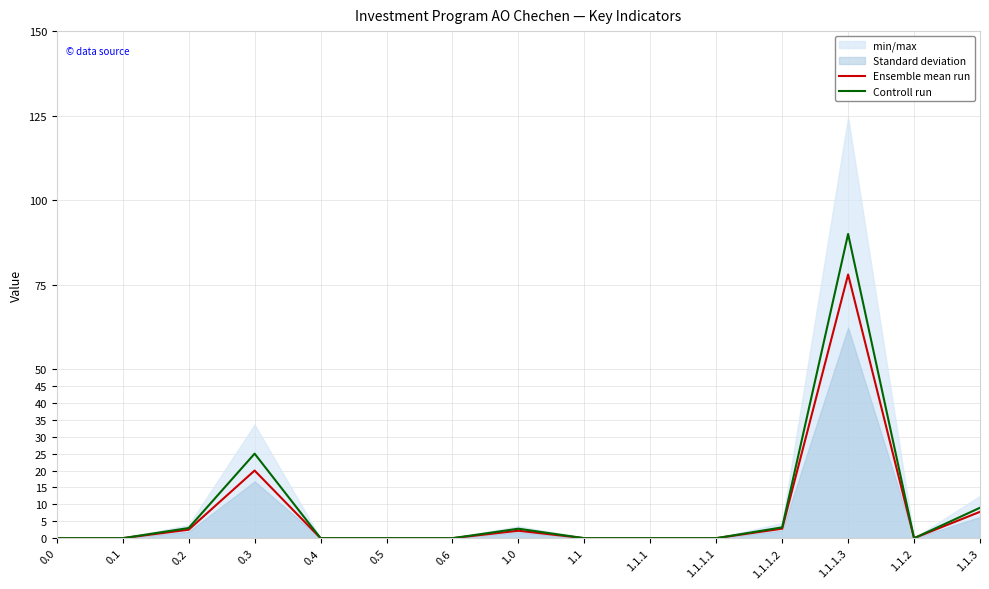

Reading right to left, transcribe all the data shown in this chart.

Ensemble mean run: 1.1.3=7.8	1.1.2=0.0	1.1.1.3=78.0	1.1.1.2=2.8	1.1.1.1=0.0	1.1.1=0.0	1.1=0.0	1.0=2.2	0.6=0.0	0.5=0.0	0.4=0.0	0.3=20.0	0.2=2.5	0.1=0.0	0.0=0.0
Controll run: 1.1.3=9.0	1.1.2=0.0	1.1.1.3=90.0	1.1.1.2=3.2	1.1.1.1=0.0	1.1.1=0.0	1.1=0.0	1.0=2.8	0.6=0.0	0.5=0.0	0.4=0.0	0.3=25.0	0.2=3.0	0.1=0.0	0.0=0.0